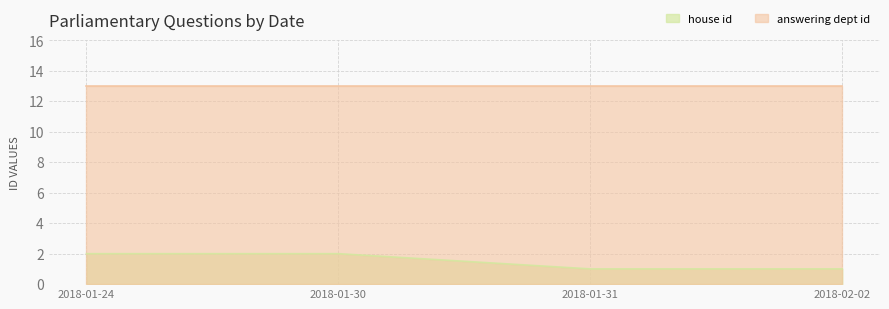

What is the change in value from 2018-01-30 to 2018-02-02?

-1